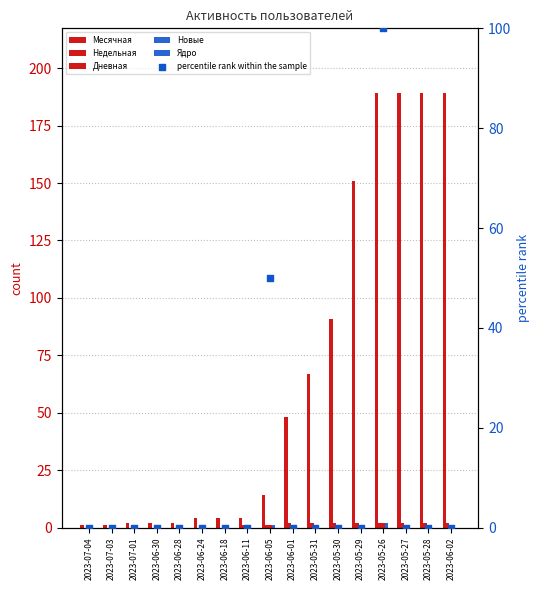

Which series contains the highest Y value?

Месячная